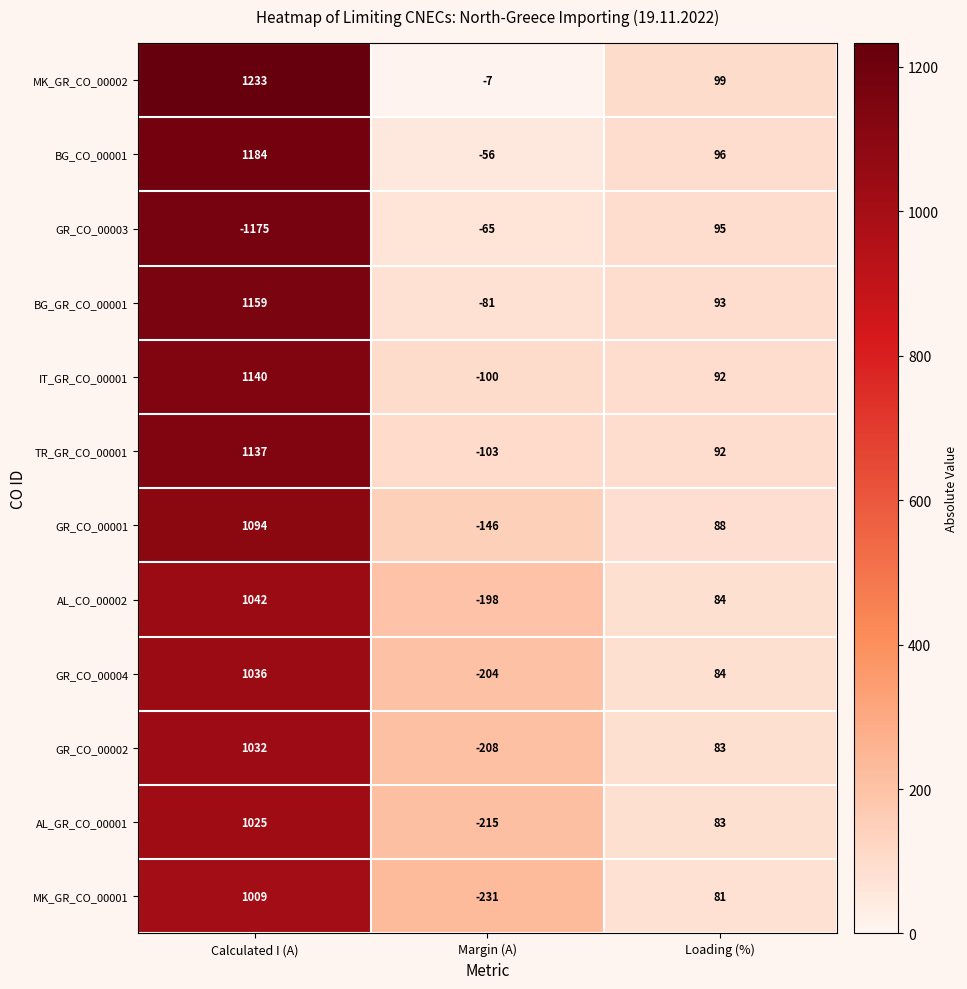

Rank the series by their maximum value, from highest to lowest.

MK_GR_CO_00002, BG_CO_00001, BG_GR_CO_00001, IT_GR_CO_00001, TR_GR_CO_00001, GR_CO_00001, AL_CO_00002, GR_CO_00004, GR_CO_00002, AL_GR_CO_00001, MK_GR_CO_00001, GR_CO_00003